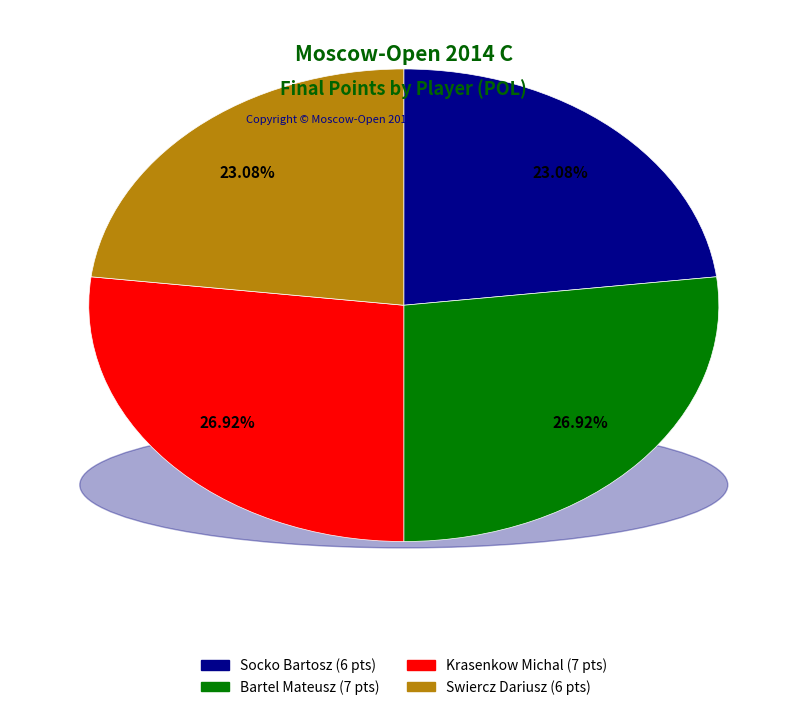

To the nearest percent, what is the difference between the largest and smallest slice percentages?

4%